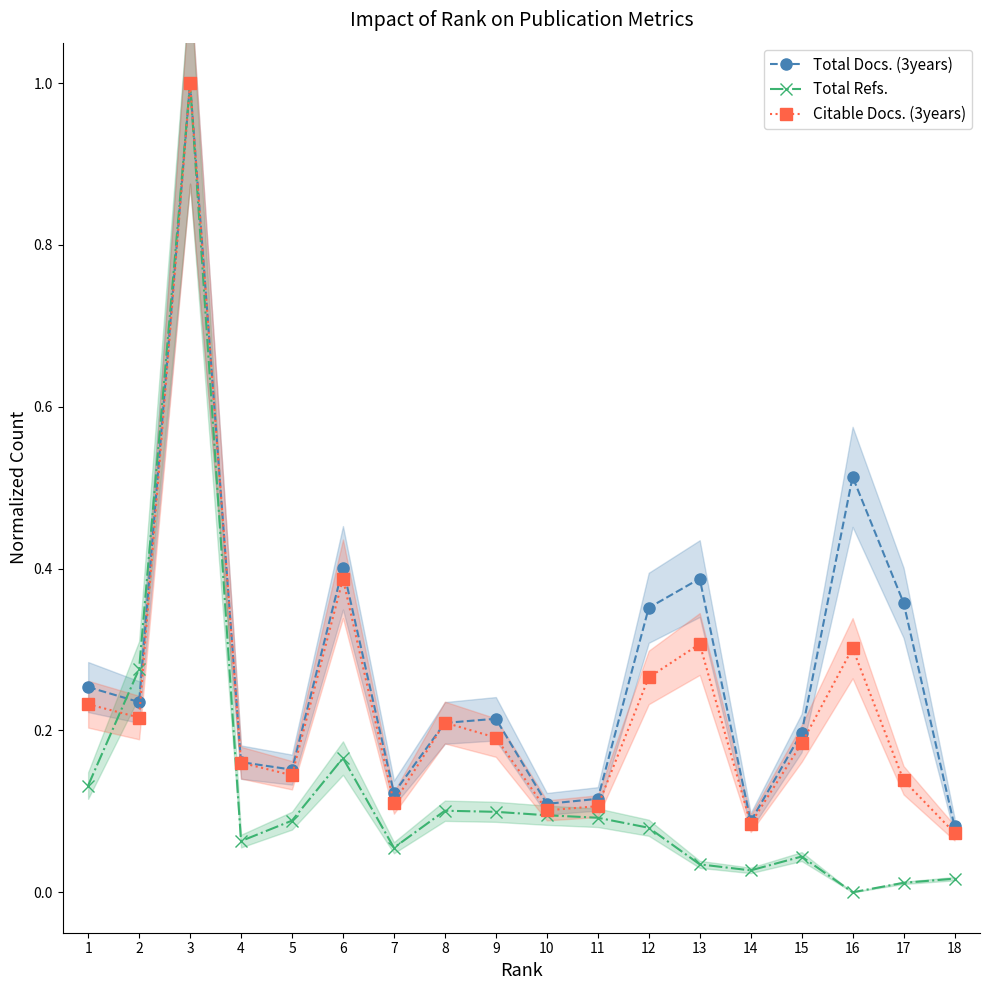

What is the lowest value of the Total Docs. (3years) series?

0.1